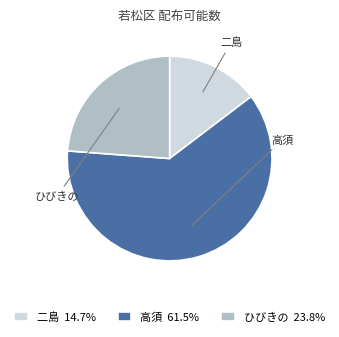

Is the sum of 二島 14.7% and 高須 61.5% greater than half?

Yes